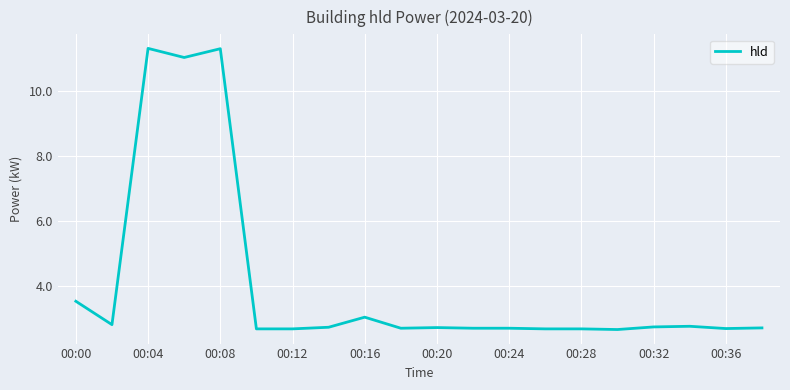

How many lines are shown in the chart?

1